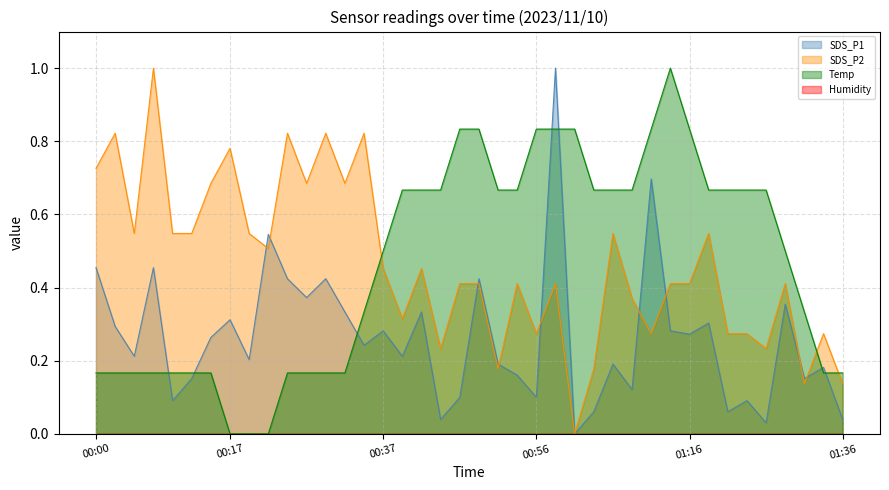

How many series are shown in this chart?

4